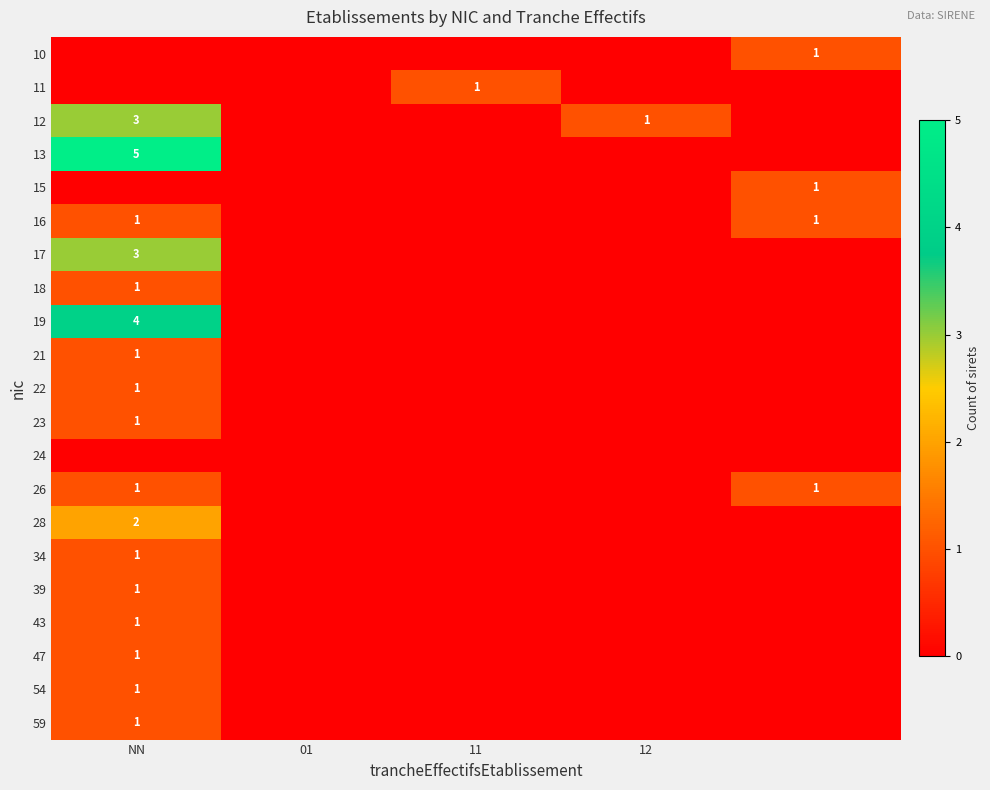

Is it true that 54 equals 2 at NN?

False